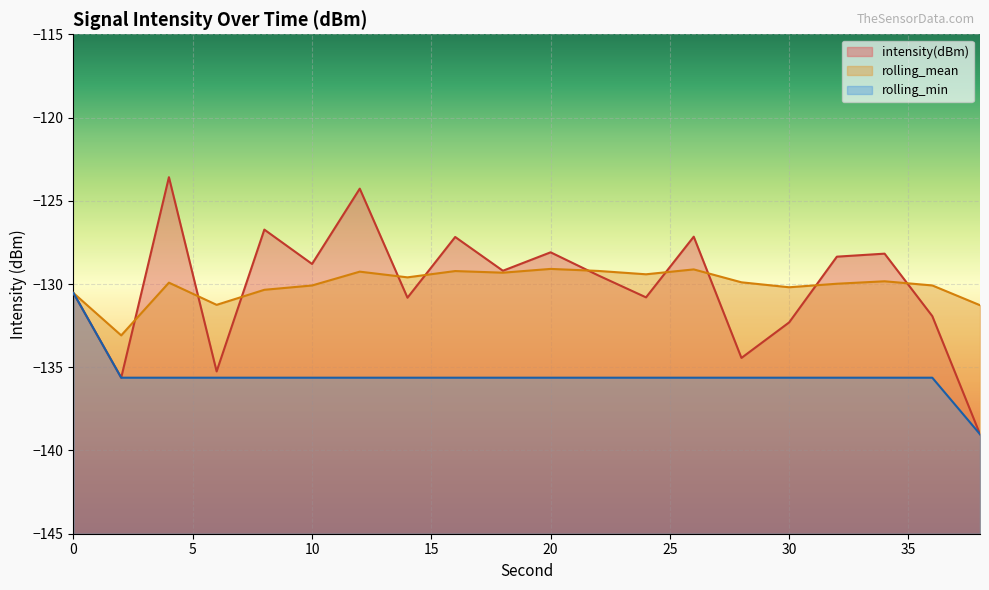

True or false: rolling_min and rolling_mean intersect in this chart.

False